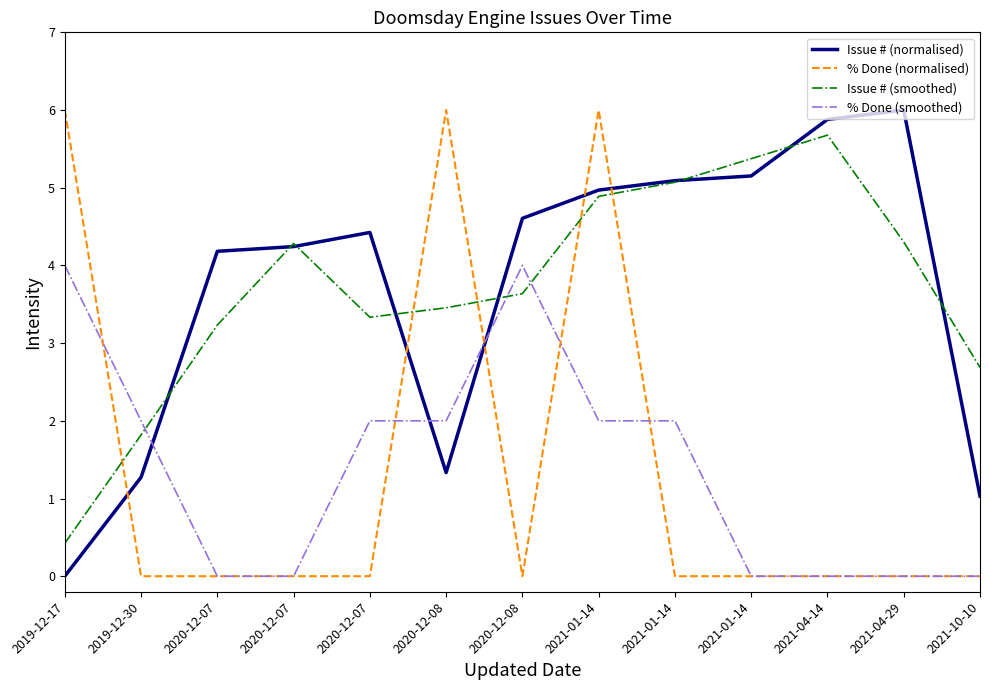

List the labels in order of % Done (normalised) value, largest first.

2019-12-17, 2020-12-08, 2021-01-14, 2019-12-30, 2020-12-07, 2020-12-07, 2020-12-07, 2020-12-08, 2021-01-14, 2021-01-14, 2021-04-14, 2021-04-29, 2021-10-10